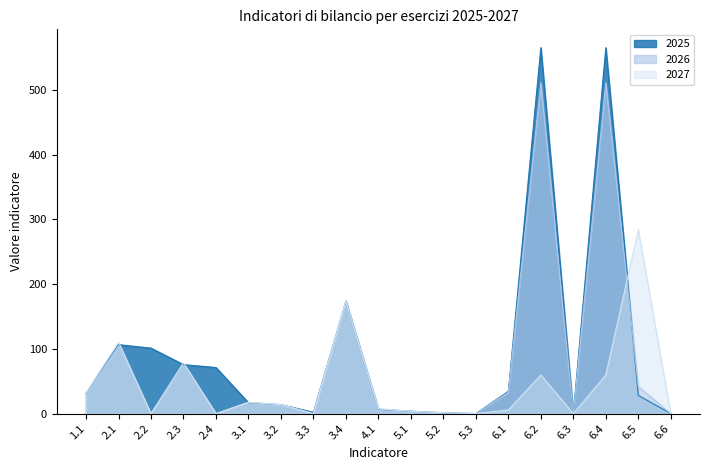

How many values in 2026 are above zero?

13